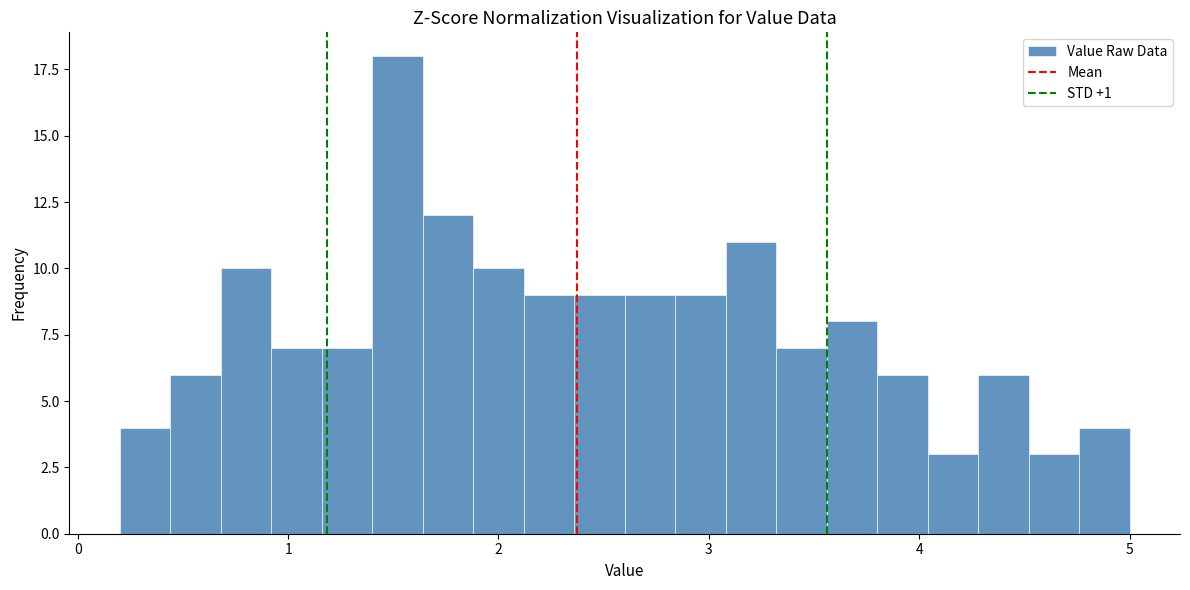

Read against the x-axis, roughly where is the centre of the tallest bar?

1.5